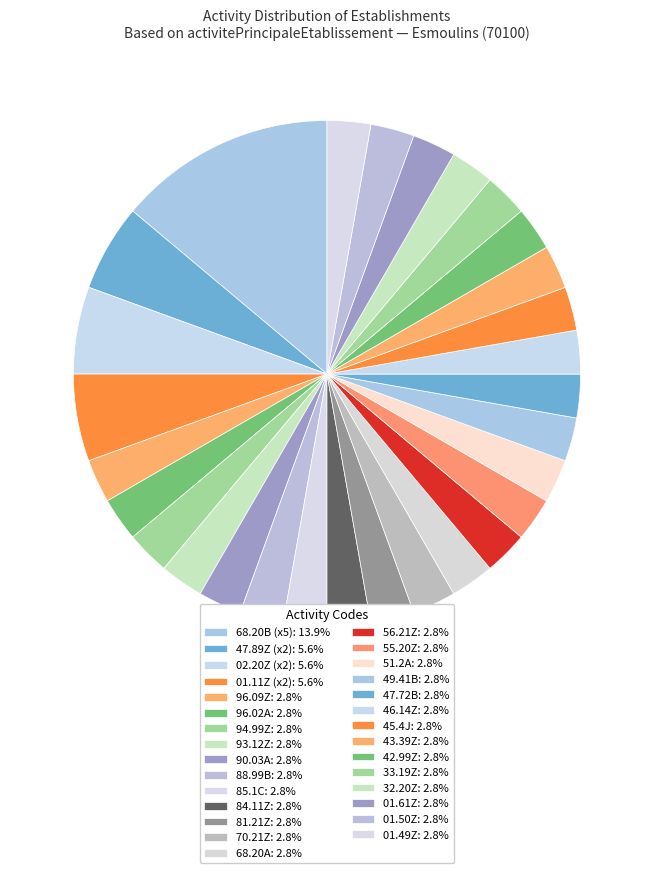

Count the number of slices in the pie.

29